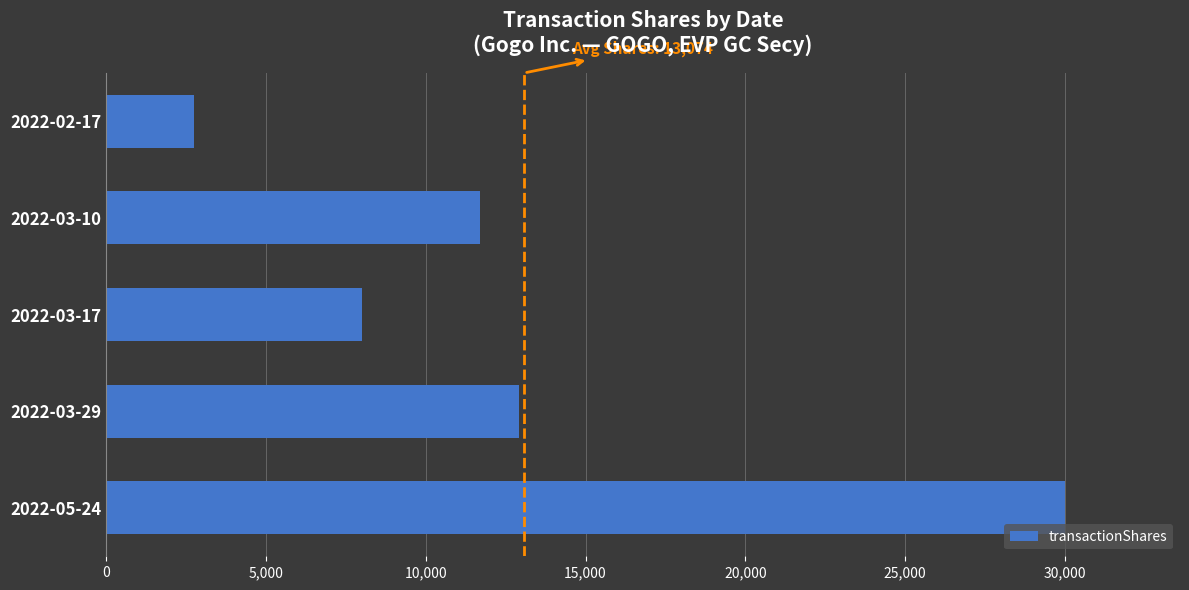

List the labels in order of value, largest first.

2022-05-24, 2022-03-29, 2022-03-10, 2022-03-17, 2022-02-17